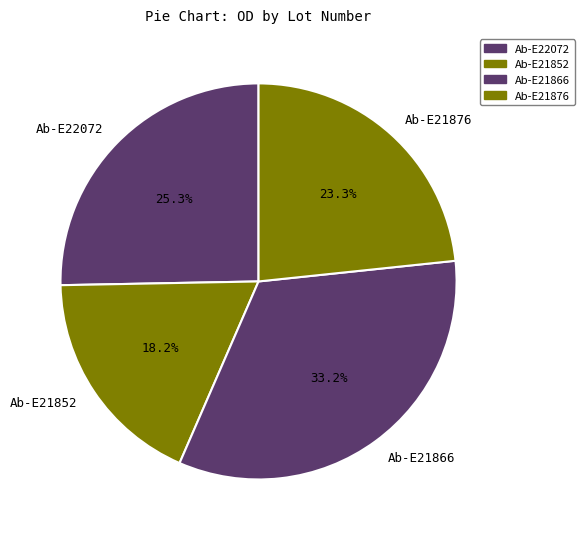

Rank the categories by value from highest to lowest.

Ab-E21866, Ab-E22072, Ab-E21876, Ab-E21852